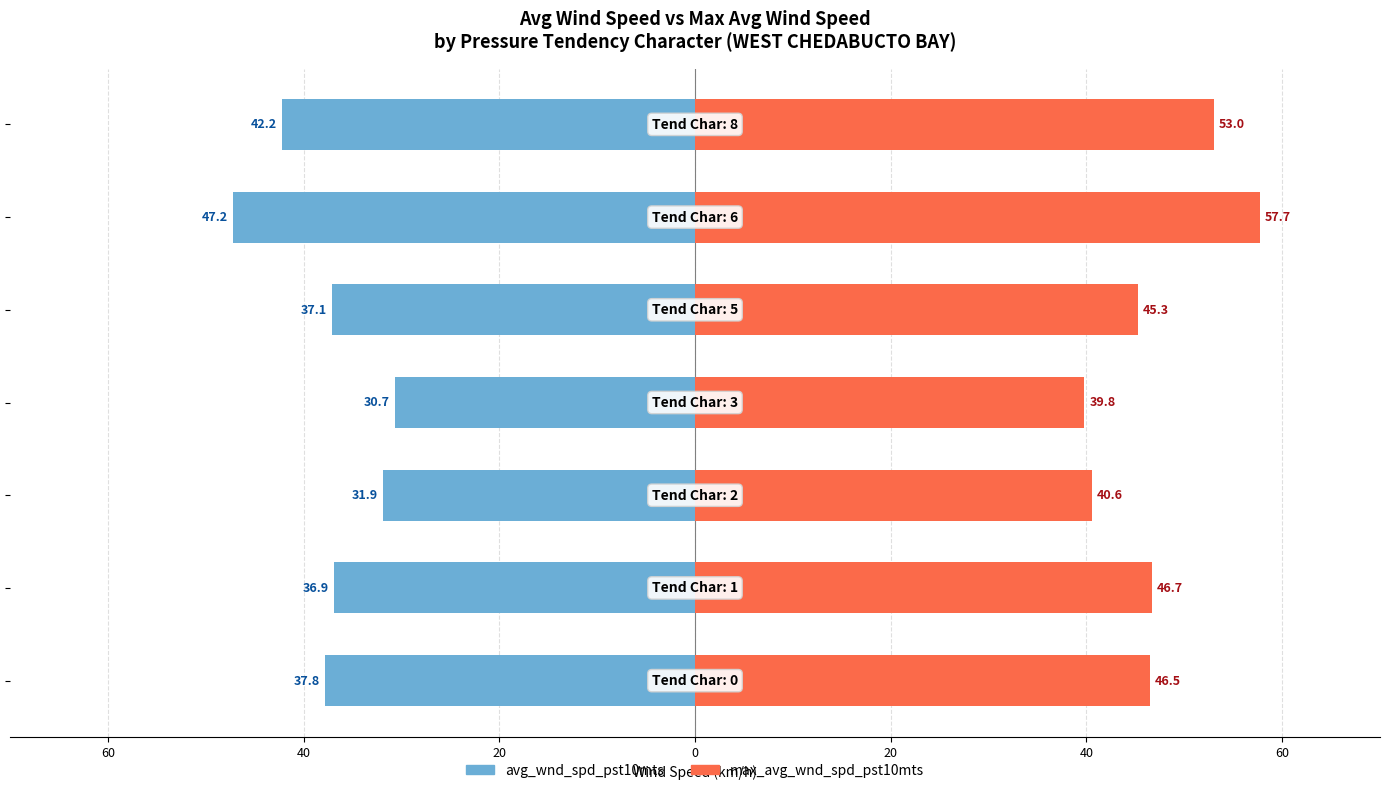

Count the number of data series in this chart.

2